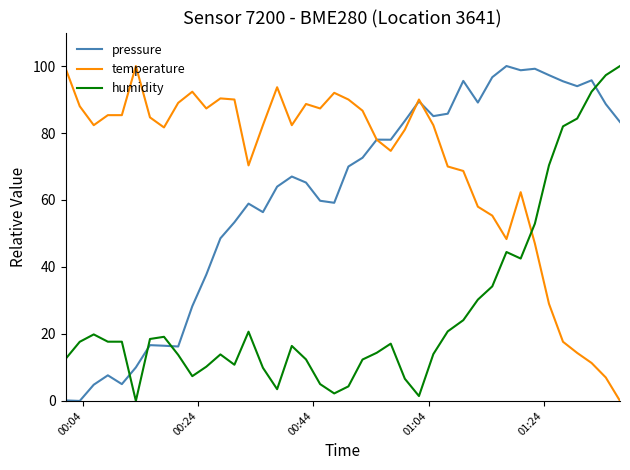

What is the maximum value for temperature?

100.0